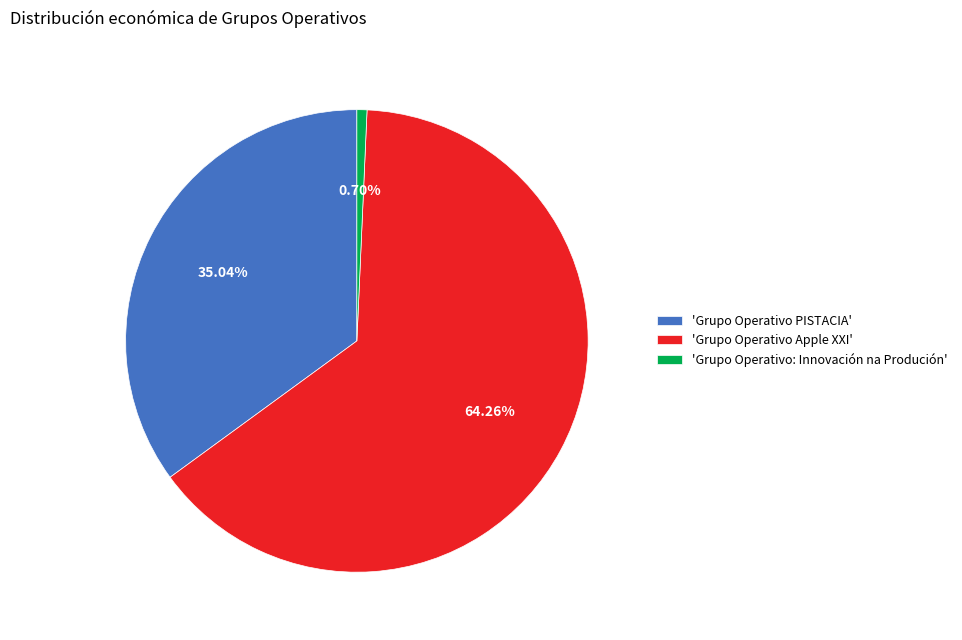

Do 'Grupo Operativo PISTACIA' and 'Grupo Operativo Apple XXI' together represent more than half of the pie?

Yes